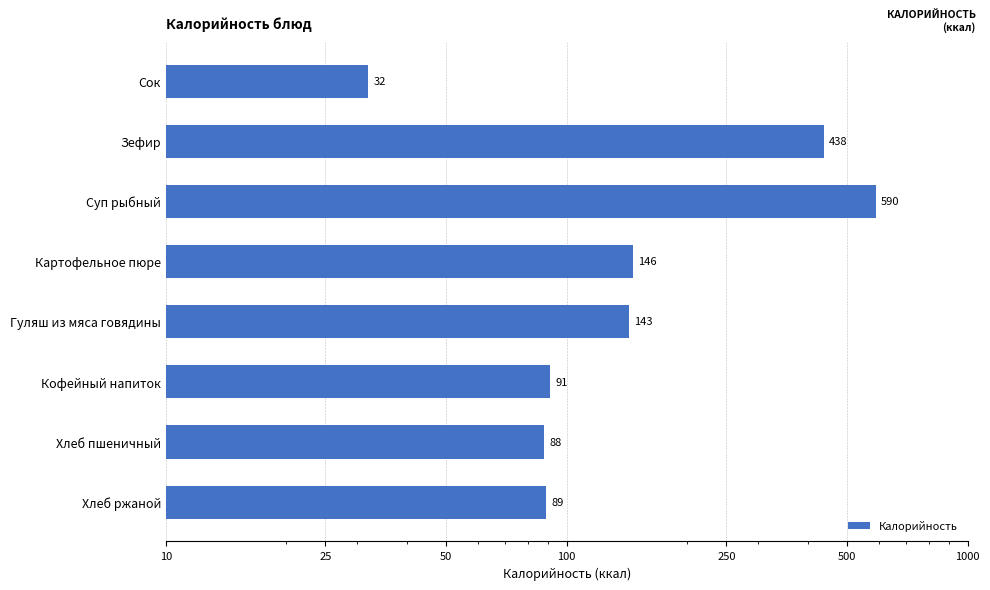

How many data points are less than 143?

4